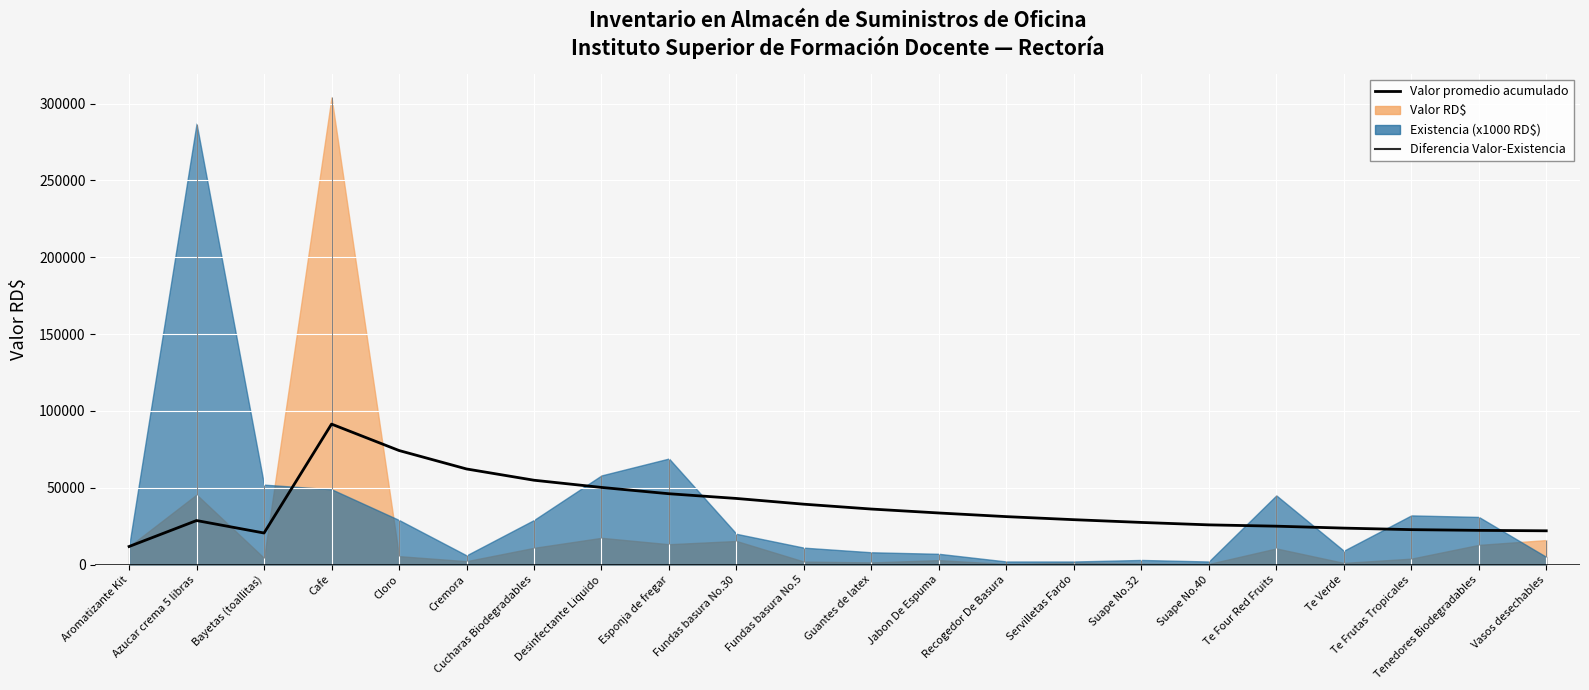

How many points are higher than both their immediate neighbors (excluding endpoints)?

2